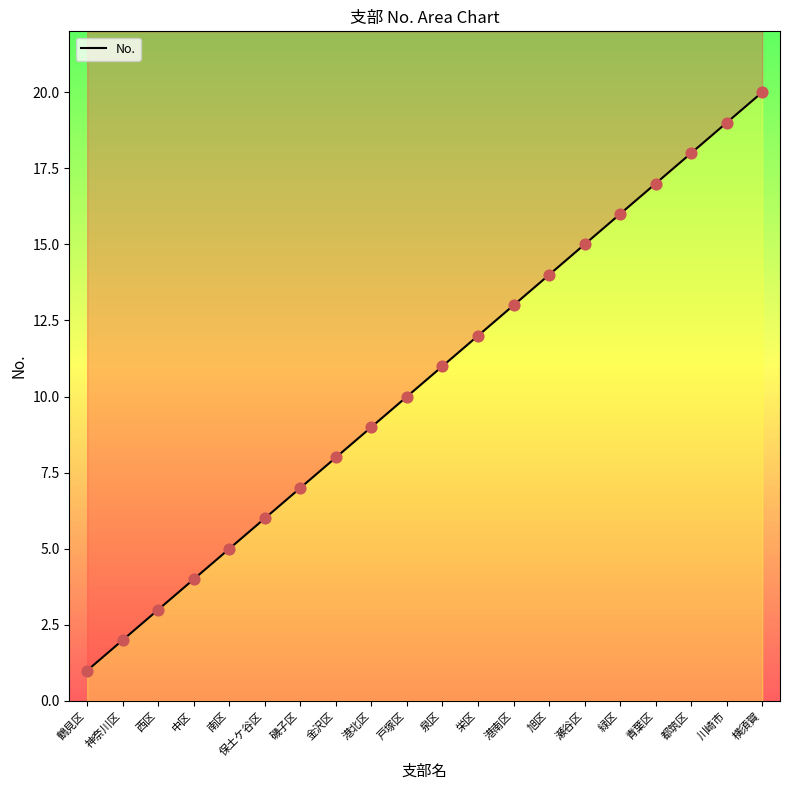

What is the change in value from 泉区 to 瀬谷区?

+4